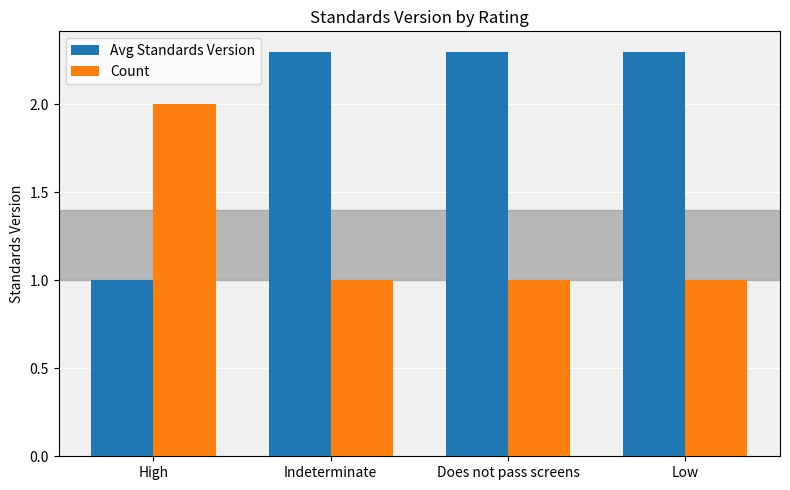

What are all the series names shown in the legend?

Avg Standards Version, Count